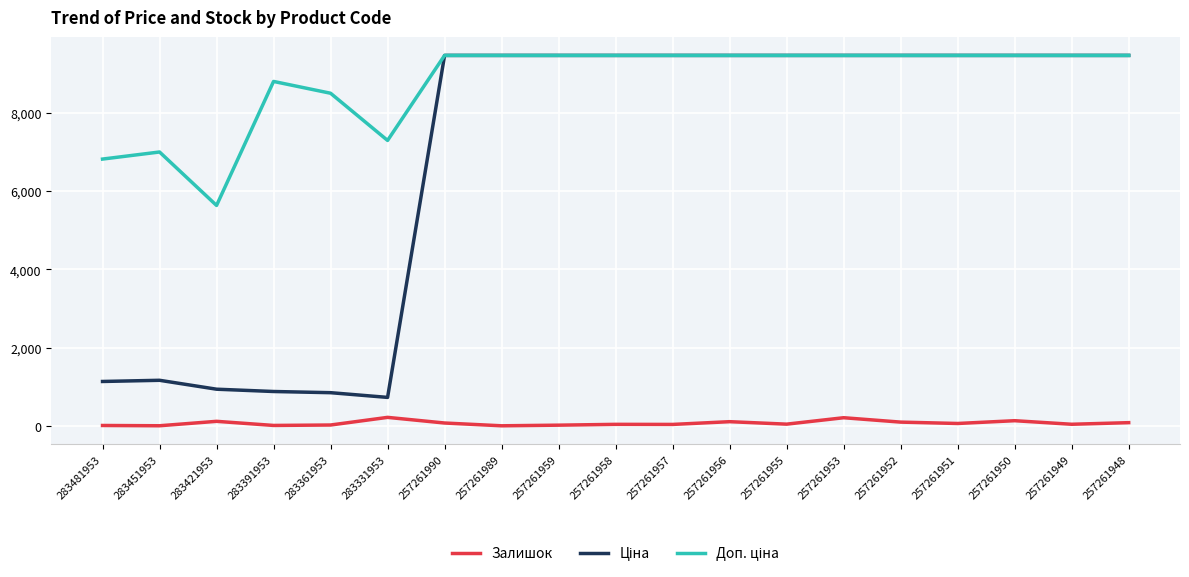

What is the maximum value shown in the chart?

9458.9